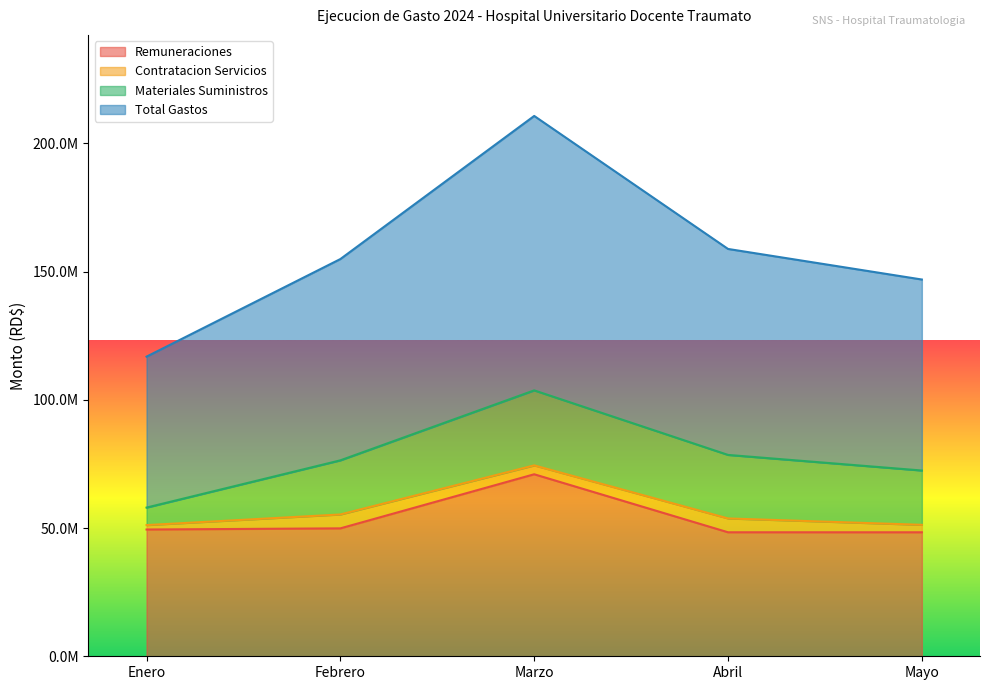

What is the value of the Total Gastos point at the 1st from the left?

116841772.8